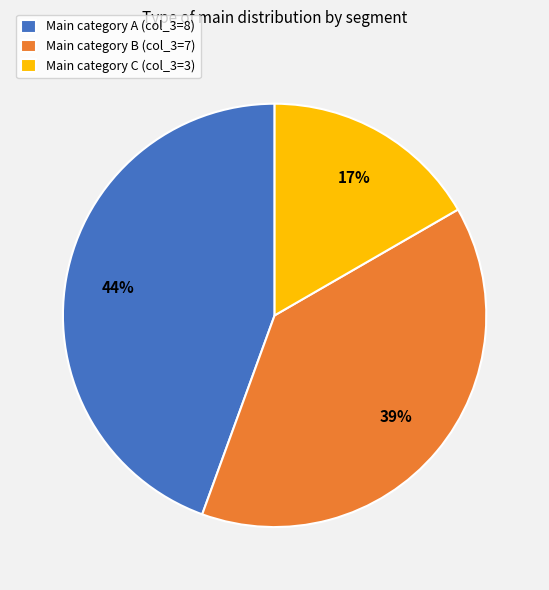

Combined, do Main category A (col_3=8) and Main category B (col_3=7) account for over 50%?

Yes